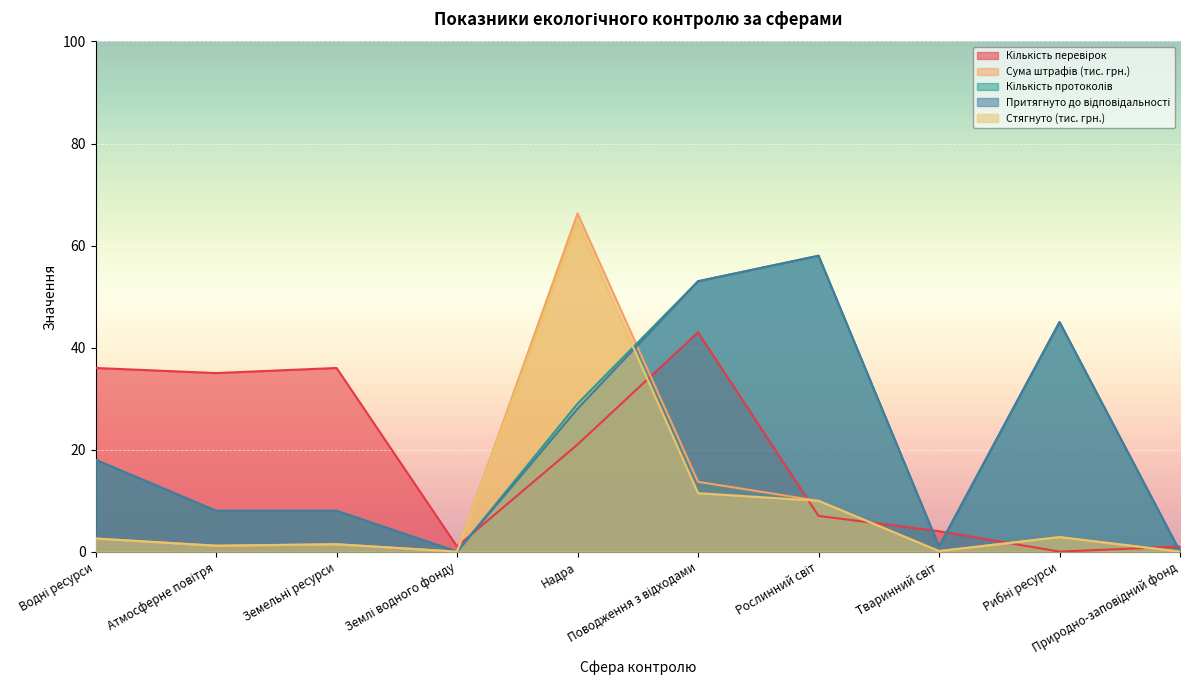

Is it true that Стягнуто (тис. грн.) equals 1.2 at Атмосферне повітря?

True